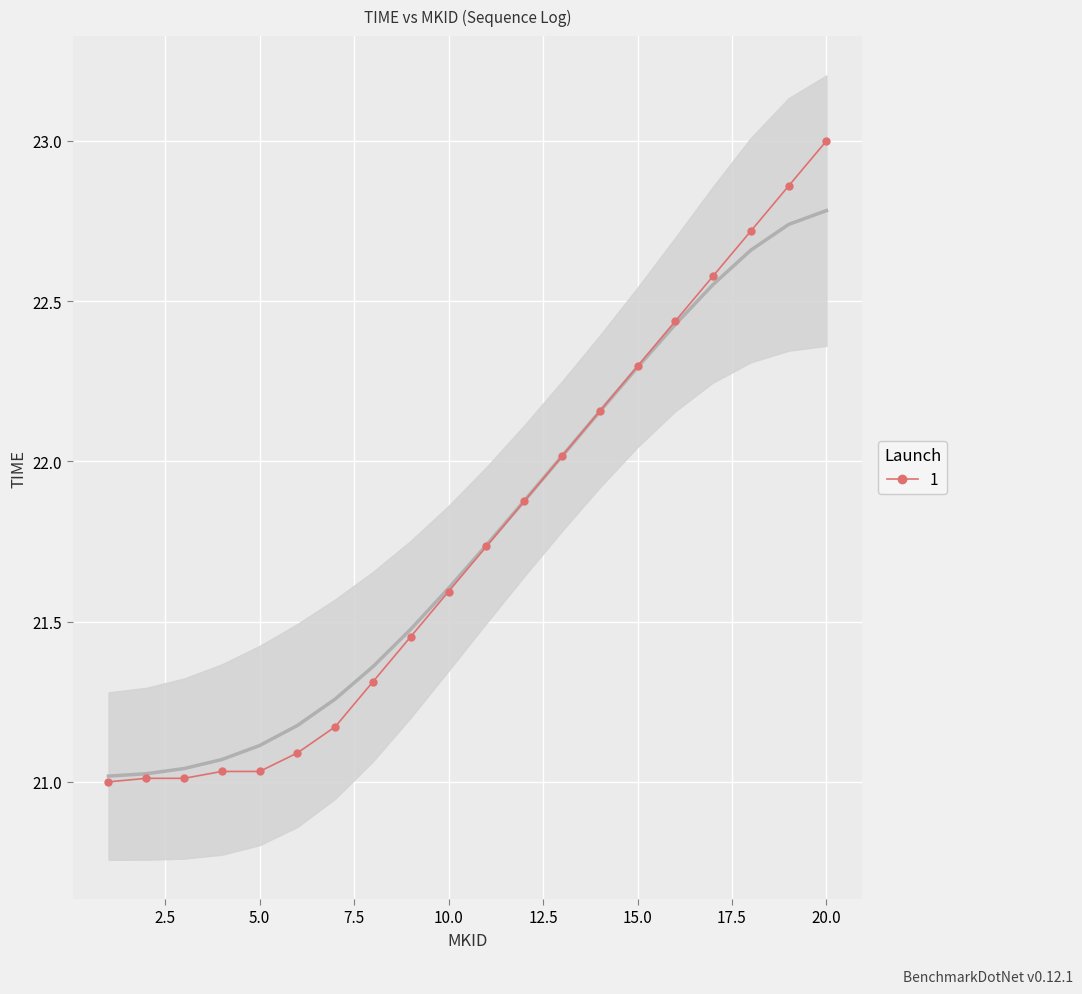

The chart shows a value of 23.0 at 20. True or false?

True